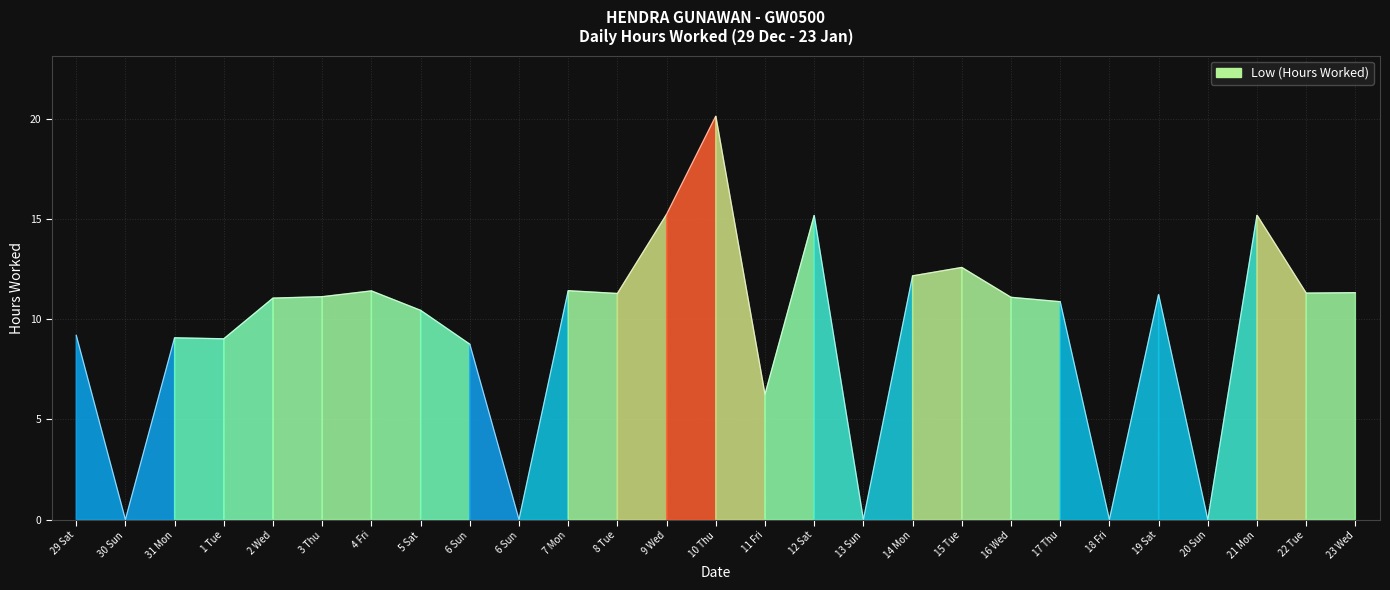

Does the chart have visible grid lines?

Yes